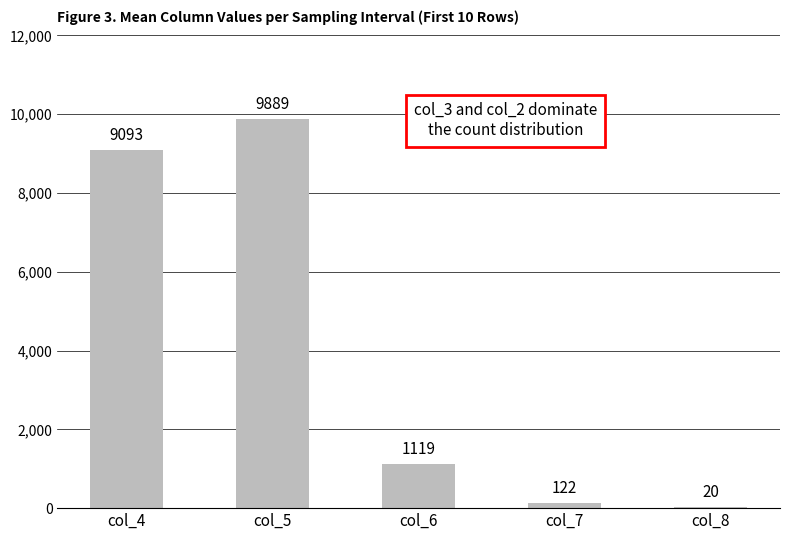

What is the change in value from col_4 to col_8?

-9073